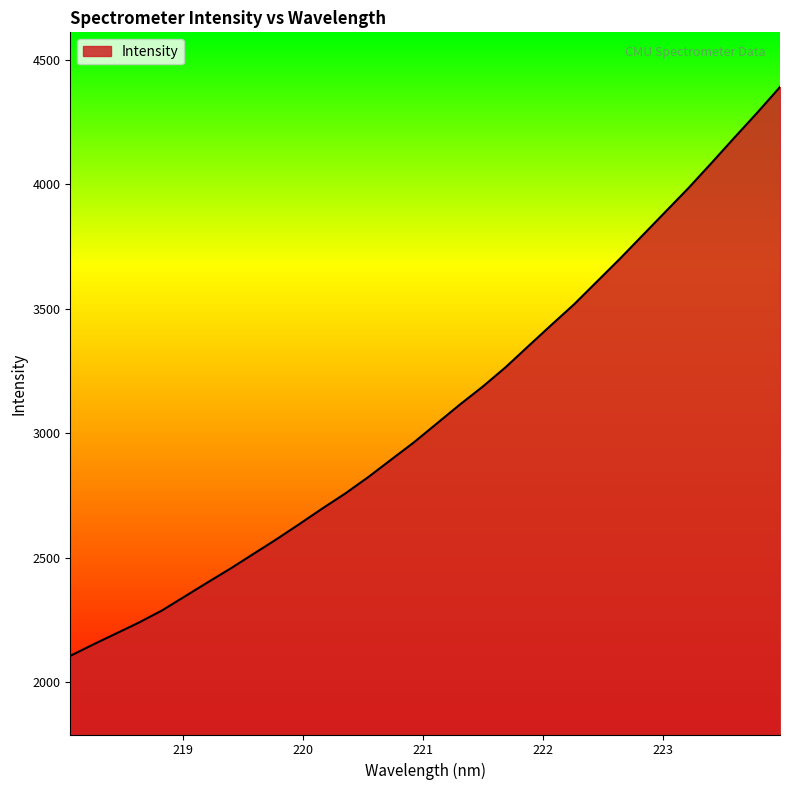

What is the difference between the maximum and minimum values?

2285.2